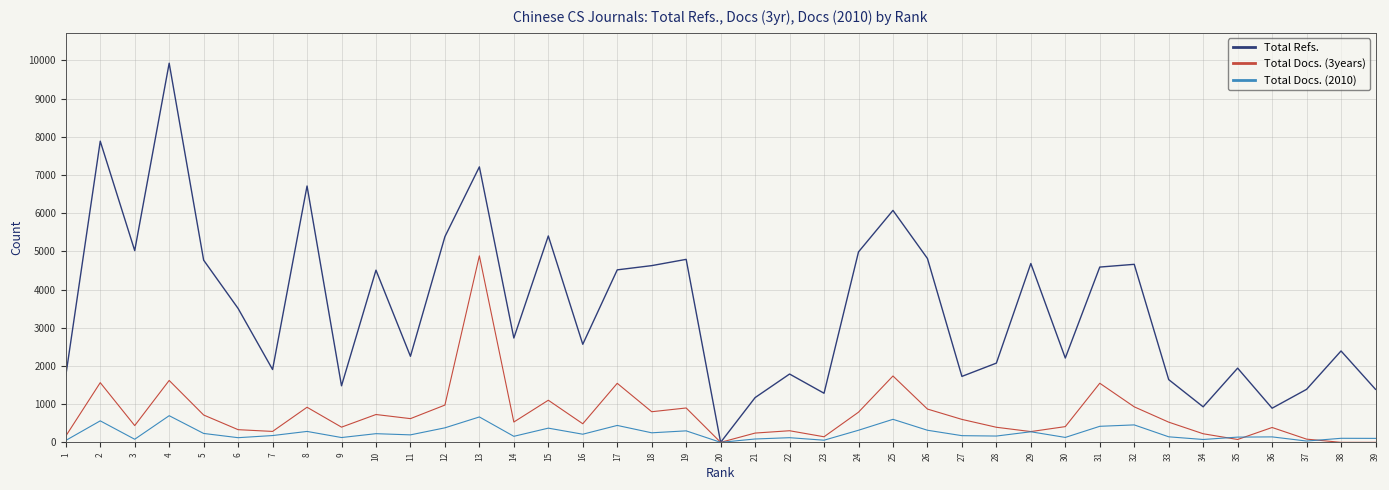

List the series in order of their peak value, lowest first.

Total Docs. (2010), Total Docs. (3years), Total Refs.